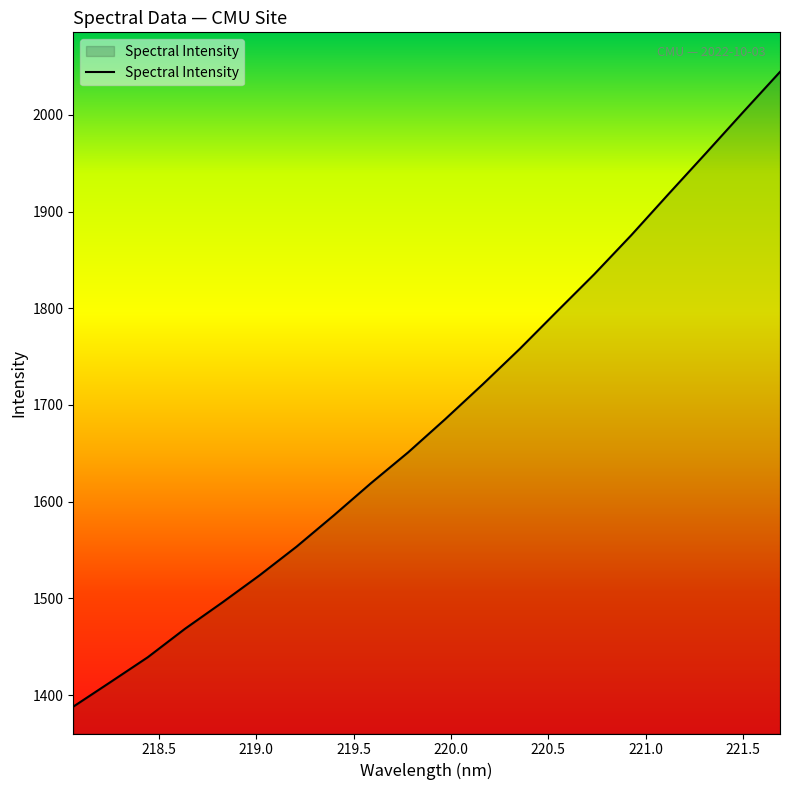

How many lines are shown in the chart?

1